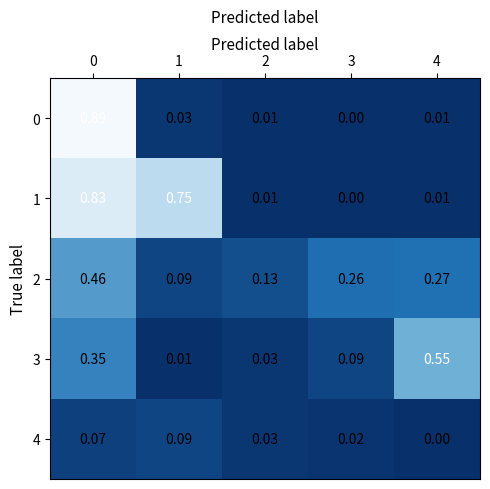

How many series are shown in this chart?

5